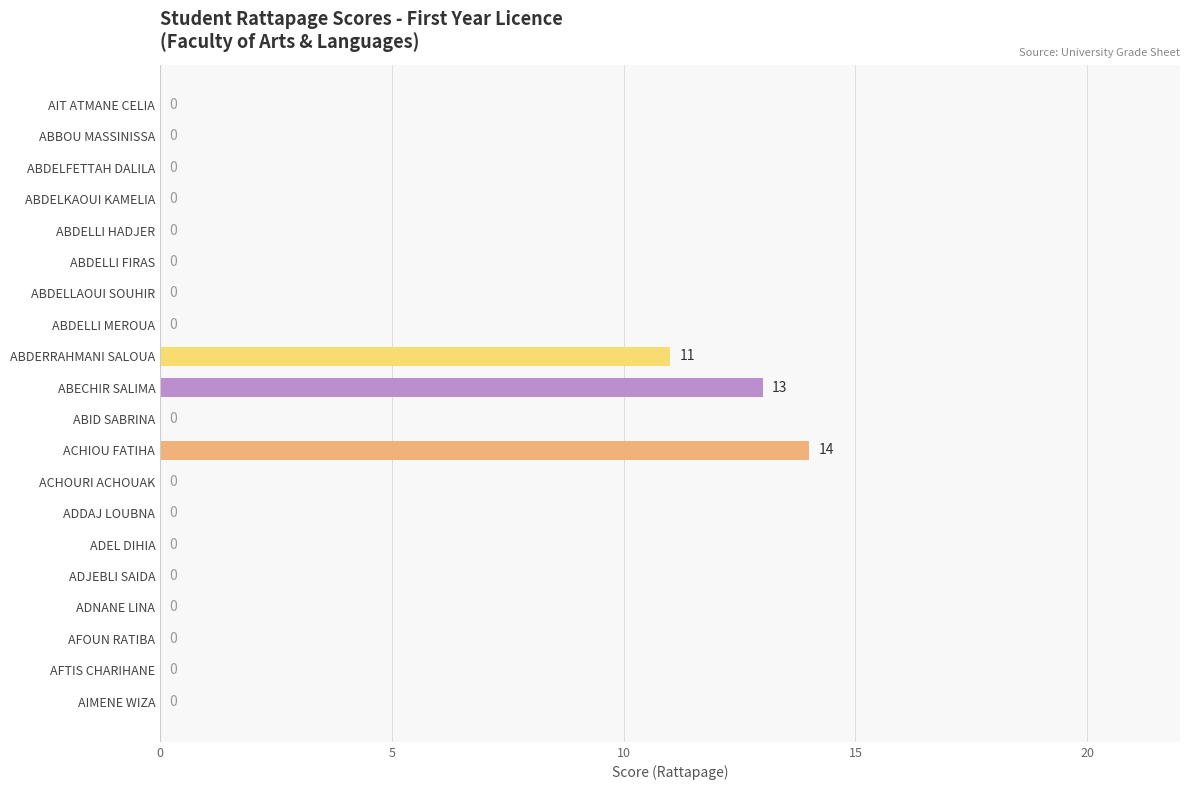

What is the sum of the values at ABDELLAOUI SOUHIR and ABECHIR SALIMA?

13